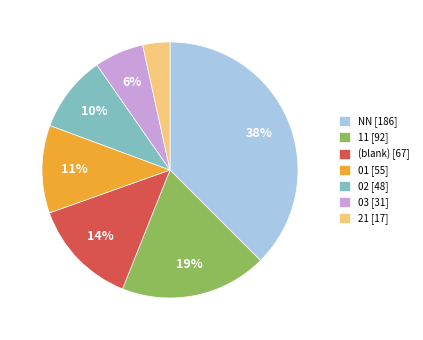

Which category has the smallest portion of the pie?

21 [17]